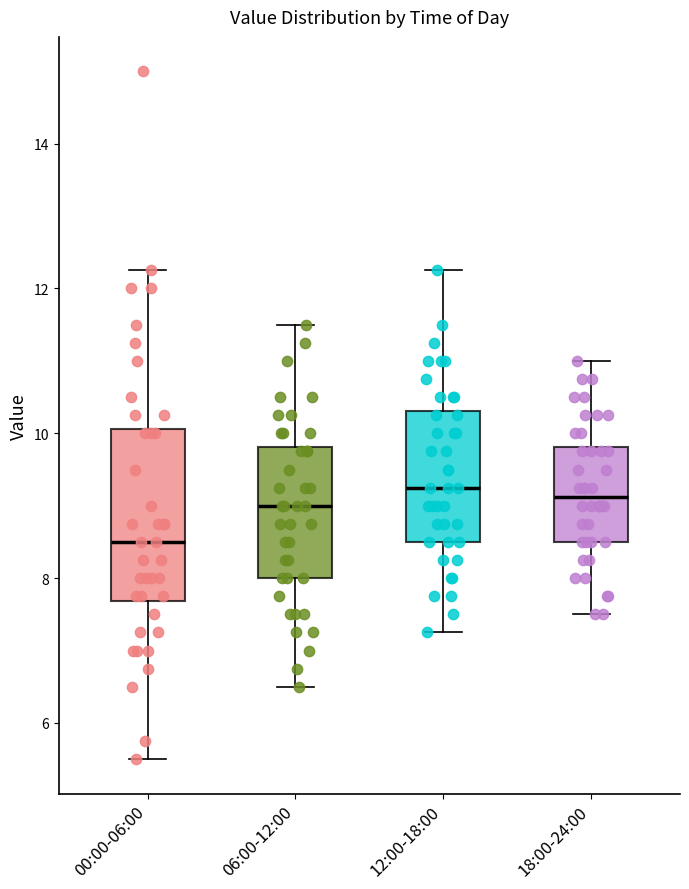

Which box is the tallest, from its lower edge to its upper edge?

00:00-06:00